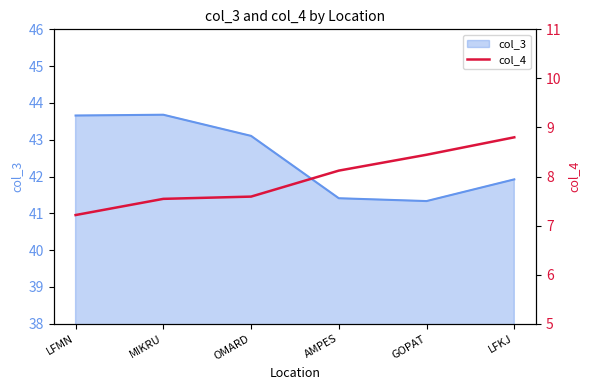

Where is the data nearest to the value 8?

AMPES